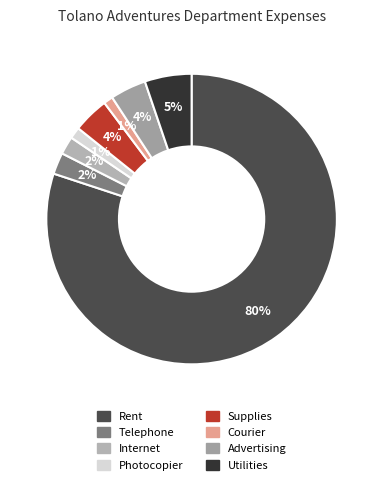

Is it true that Photocopier is 11% of the pie?

False